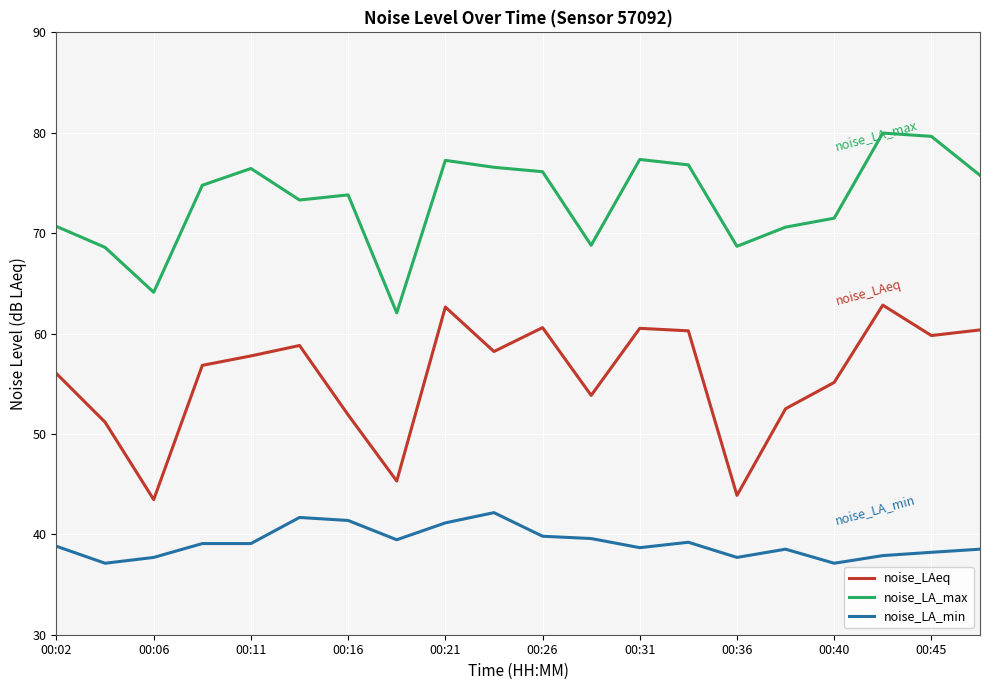

What is the lowest value of the noise_LA_min series?

37.1